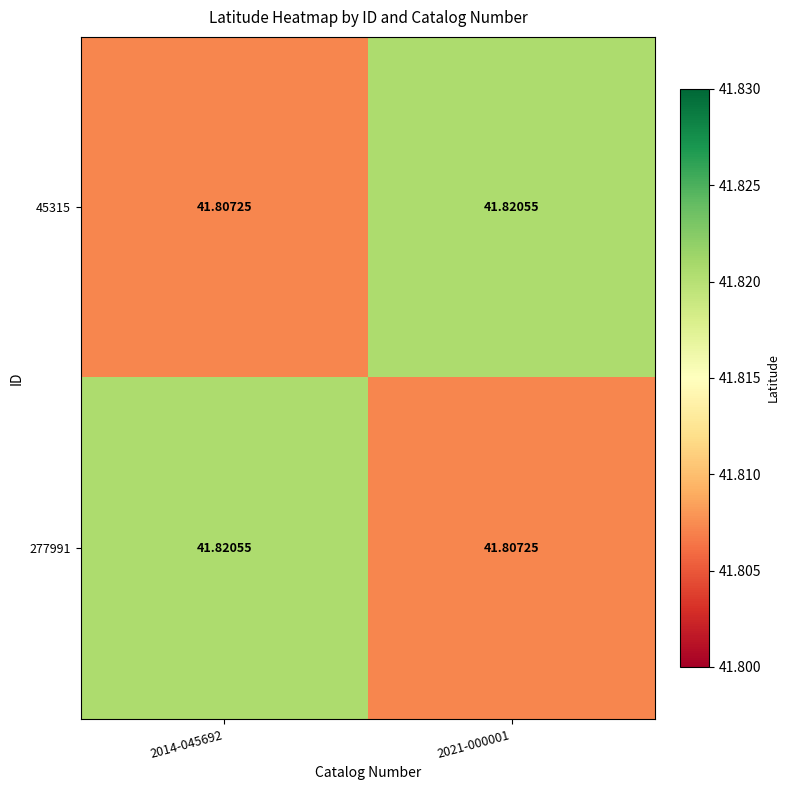

What is the total value across all series at 2021-000001?

83.6